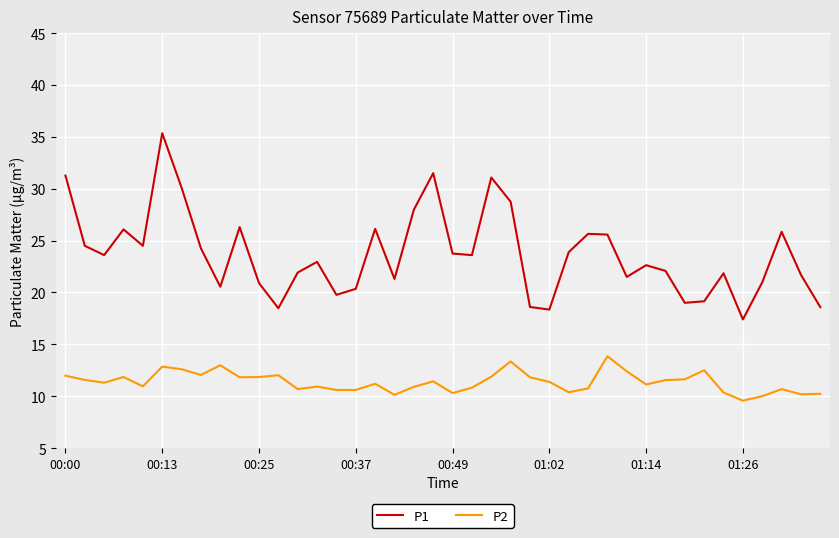

What are all the series names shown in the legend?

P1, P2